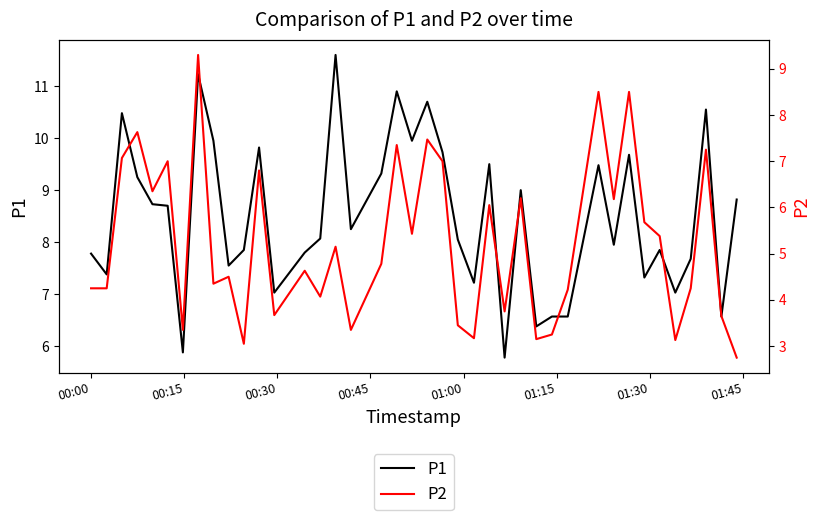

What is the approximate value of P1 at 00:45?

9.2